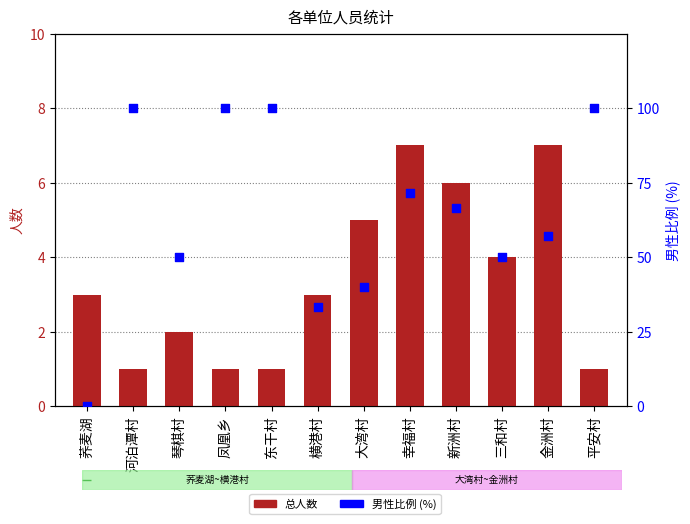

Which series has the largest total across all categories?

男性比例 (%)